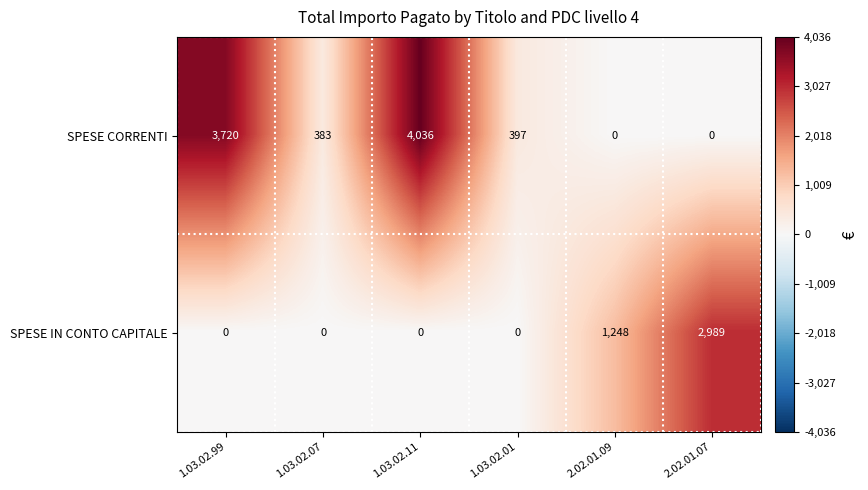

Which series has the widest spread of values?

SPESE CORRENTI